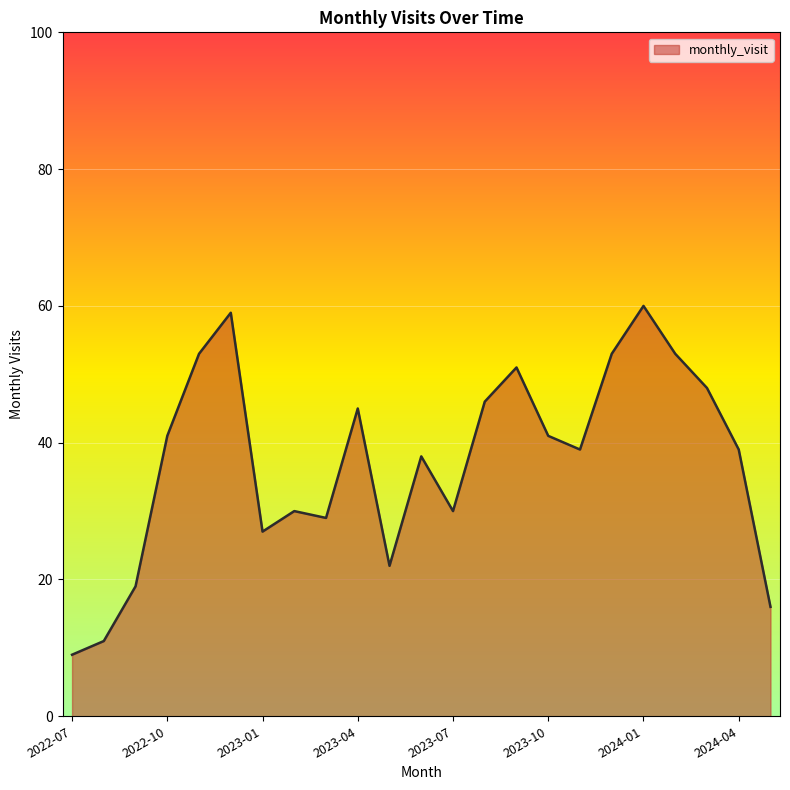

What is the difference between the maximum and minimum values?

51